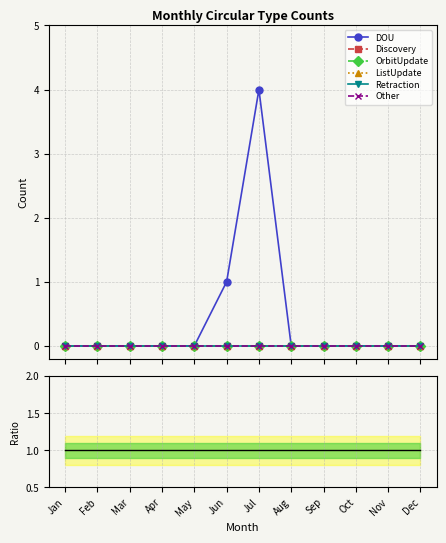

Which series has the widest spread of values?

DOU